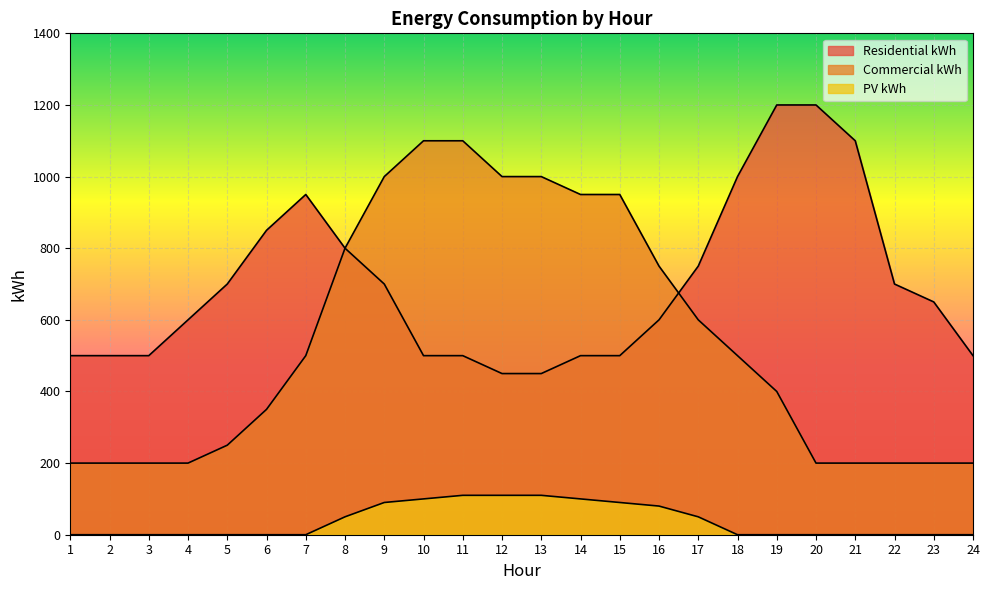

Reading left to right, what are all the values shown in this chart?

Residential kWh: 500	500	500	600	700	850	950	800	700	500	500	450	450	500	500	600	750	1000	1200	1200	1100	700	650	500
Commercial kWh: 200	200	200	200	250	350	500	800	1000	1100	1100	1000	1000	950	950	750	600	500	400	200	200	200	200	200
PV kWh: 0	0	0	0	0	0	0	50	90	100	110	110	110	100	90	80	50	0	0	0	0	0	0	0